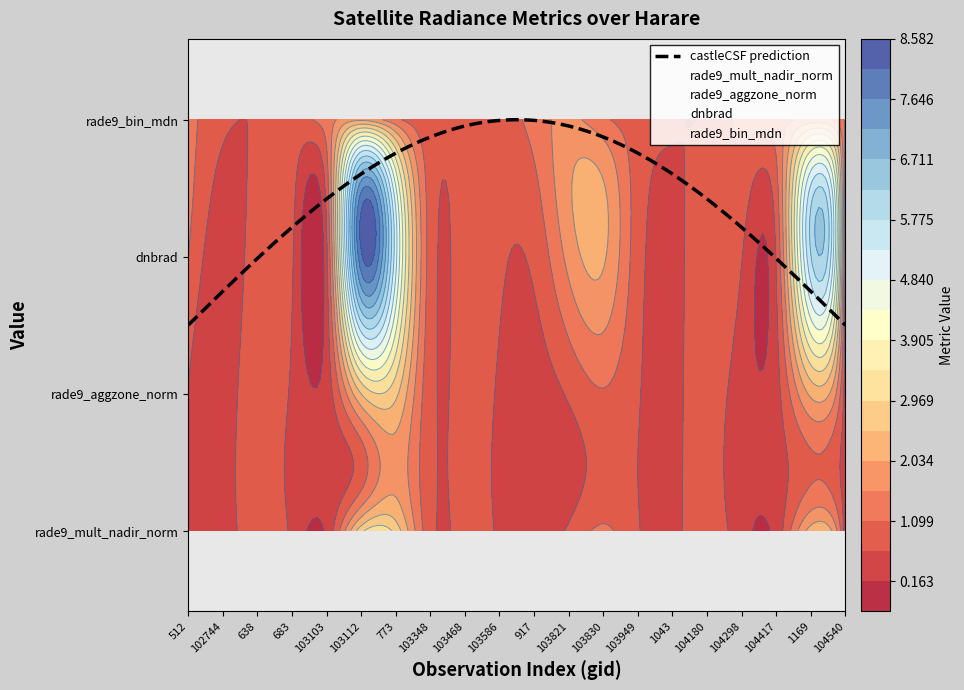

True or false: rade9_mult_nadir_norm and rade9_bin_mdn intersect in this chart.

True